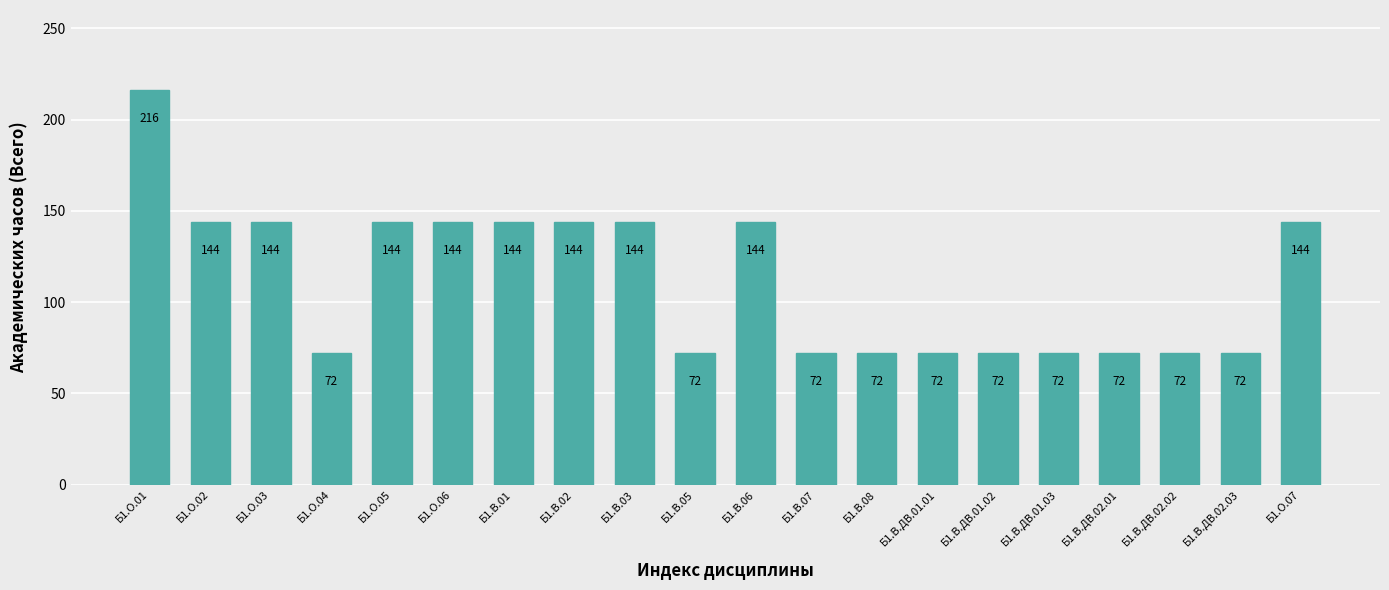

Count the number of categories in the chart.

20